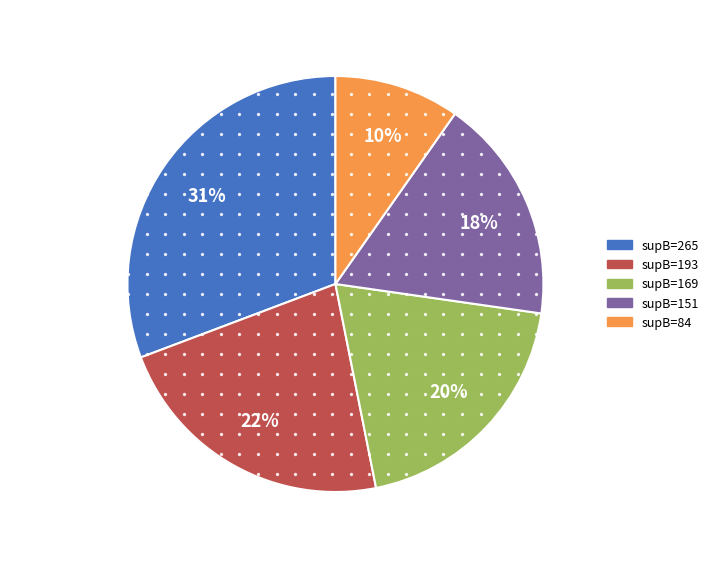

What is the largest slice in the pie chart?

supB=265